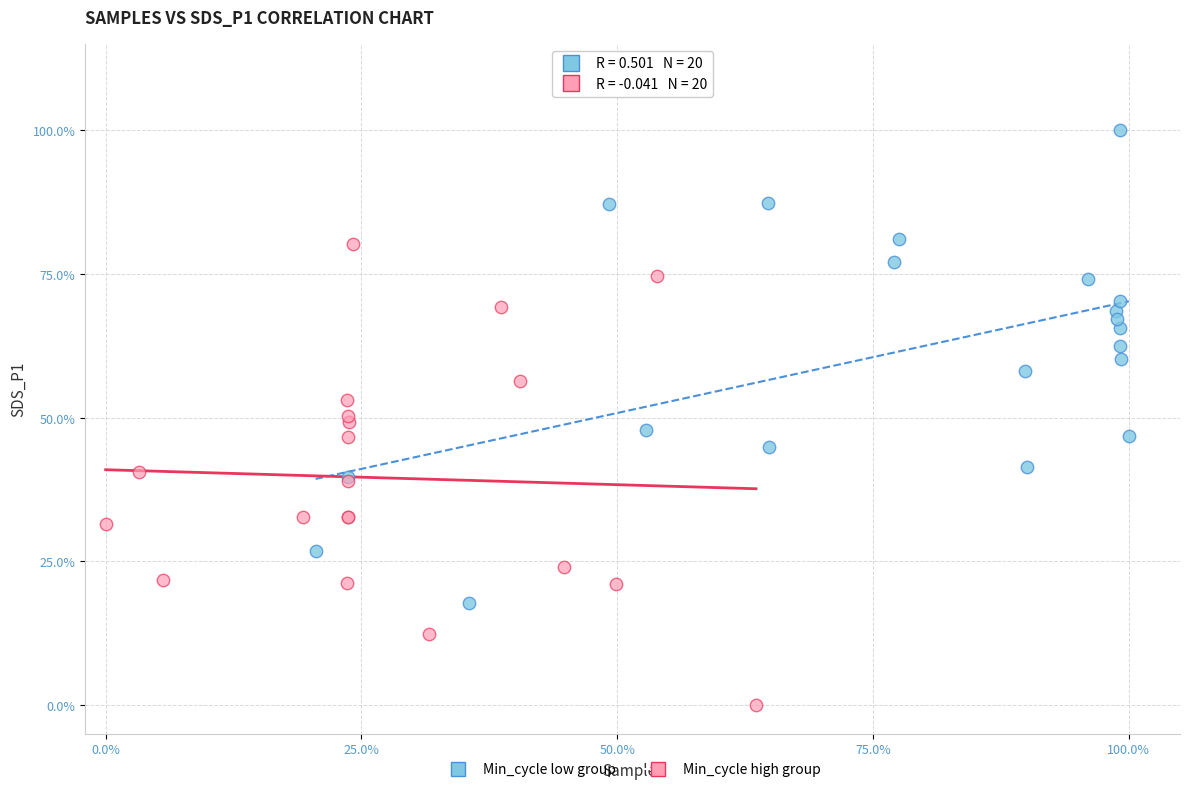

What are all the series names shown in the legend?

Min_cycle low group, Min_cycle high group